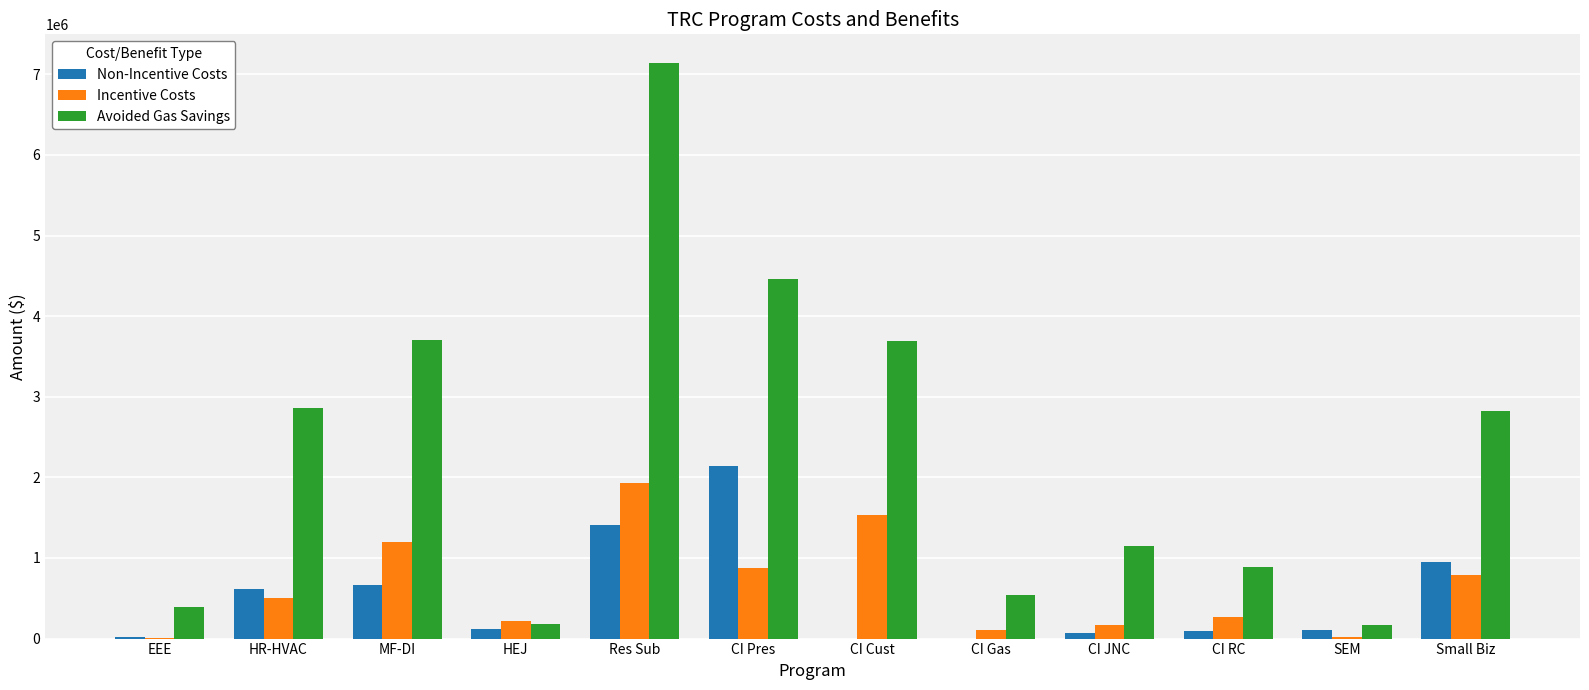

Which series has the widest spread of values?

Avoided Gas Savings